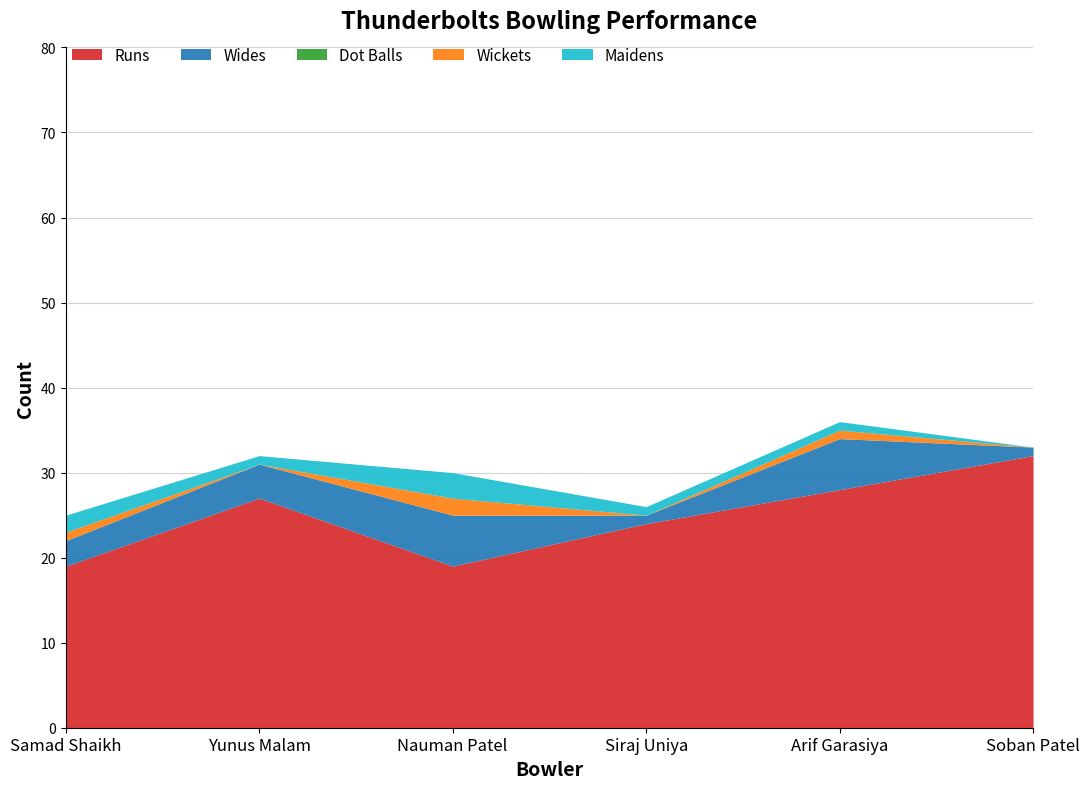

True or false: Wickets and Runs cross at least once.

False